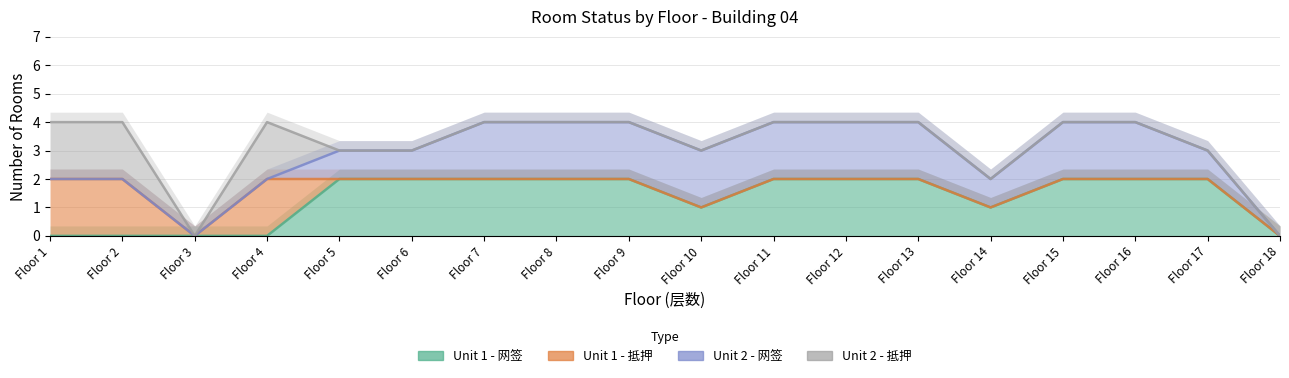

Reading right to left, transcribe all the data shown in this chart.

Unit 1 - 网签: 0	2	2	2	1	2	2	2	1	2	2	2	2	2	0	0	0	0
Unit 1 - 抵押: 0	0	0	0	0	0	0	0	0	0	0	0	0	0	2	0	2	2
Unit 2 - 网签: 0	1	2	2	1	2	2	2	2	2	2	2	1	1	0	0	0	0
Unit 2 - 抵押: 0	0	0	0	0	0	0	0	0	0	0	0	0	0	2	0	2	2